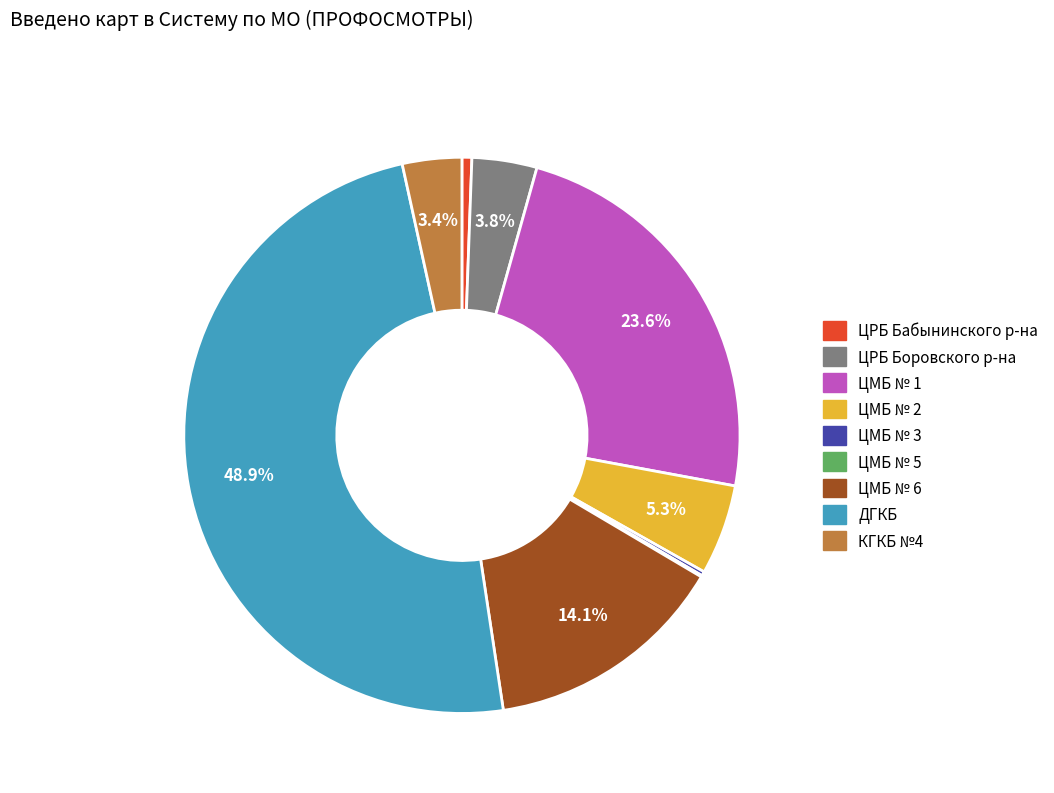

Is КГКБ №4 the majority of the pie?

No